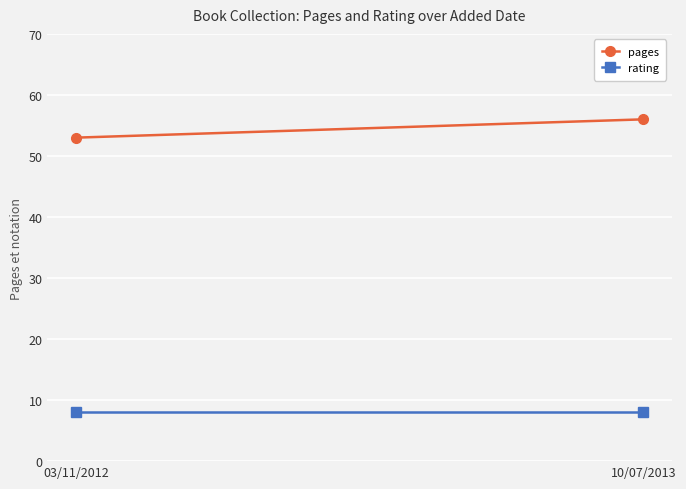

List the series in order of their peak value, highest first.

pages, rating